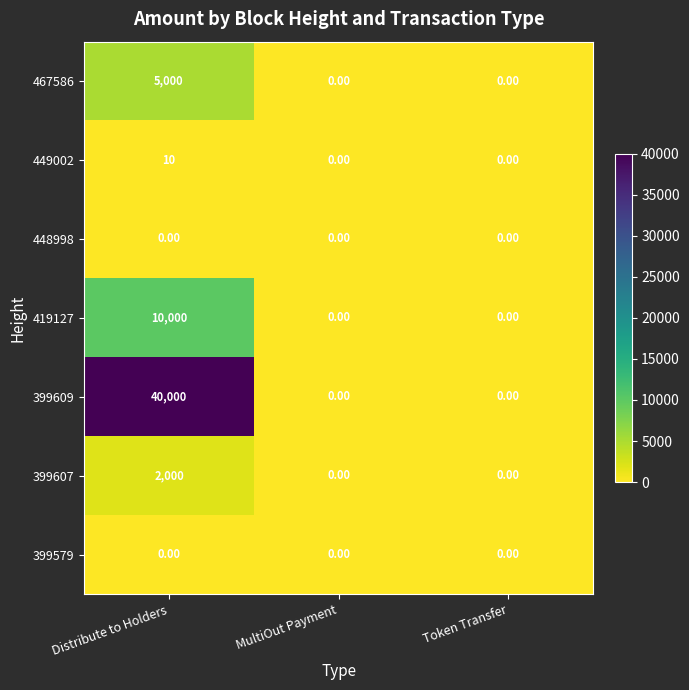

What is the sum of the 399607 values at Token Transfer and Distribute to Holders?

2000